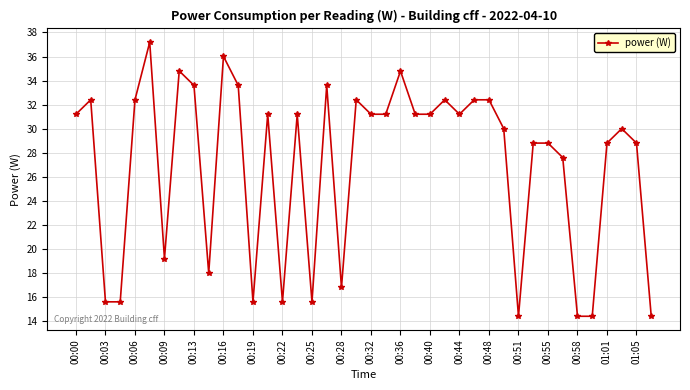

What is the value of the 32nd point from the left?

28.8